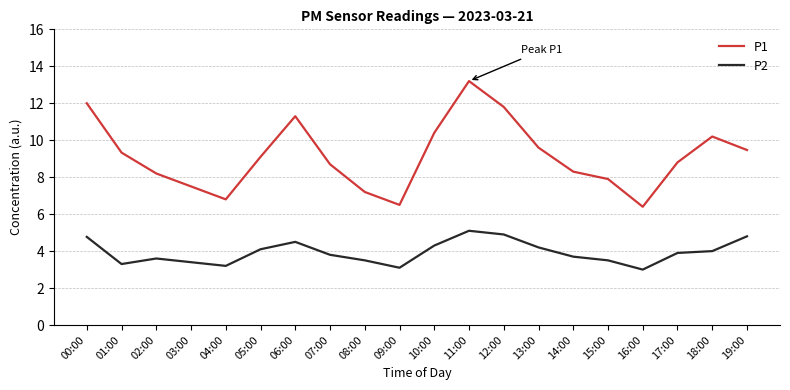

Count the number of data series in this chart.

2